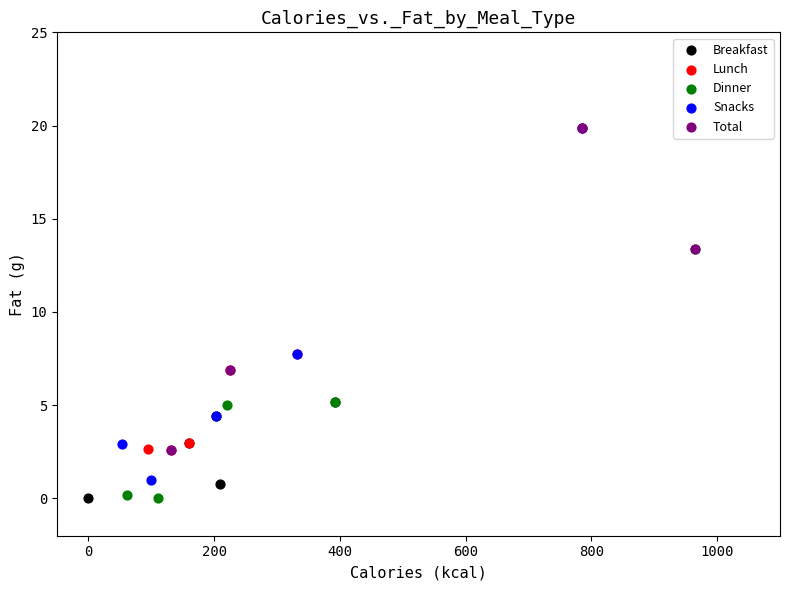

What are all the series names shown in the legend?

Breakfast, Lunch, Dinner, Snacks, Total